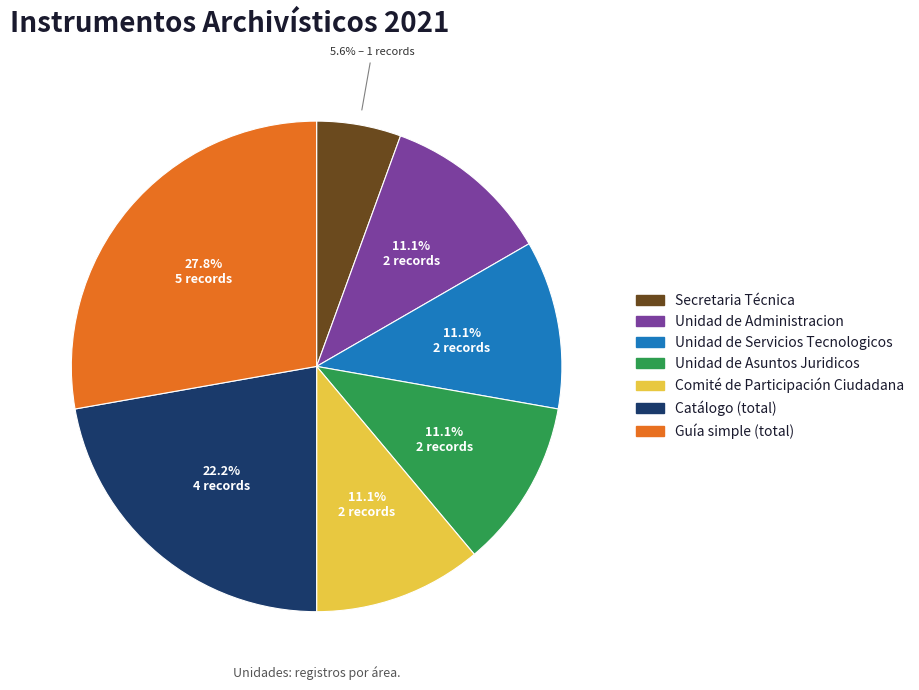

Is there any slice that represents more than half of the pie?

No